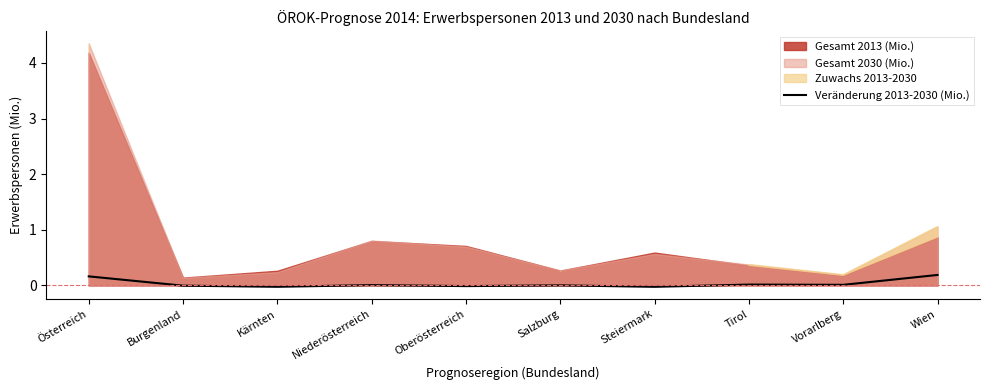

What is the label of the 8th point from the left?

Tirol